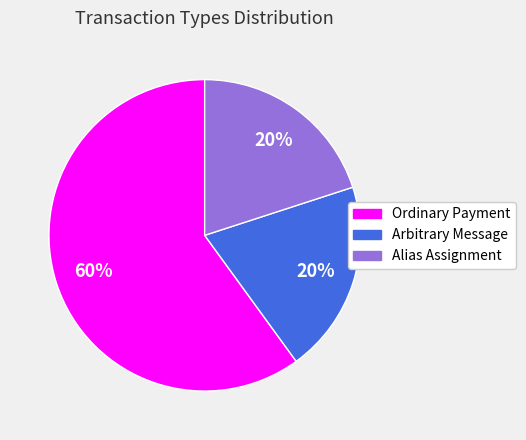

To the nearest percent, what percentage of the pie is Ordinary Payment?

60%